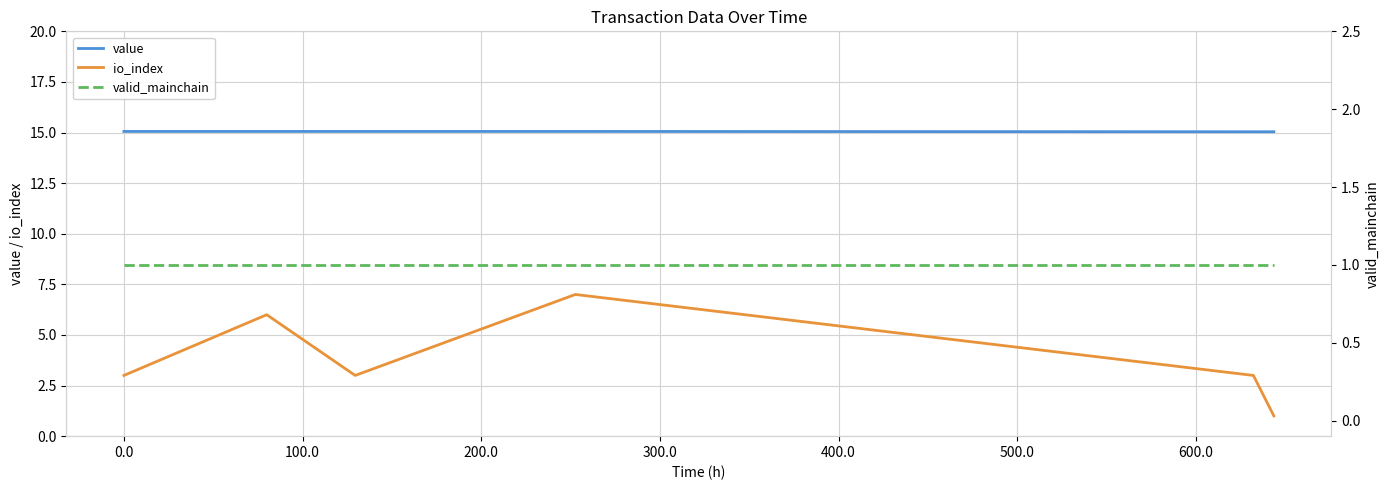

True or false: io_index and value intersect in this chart.

False